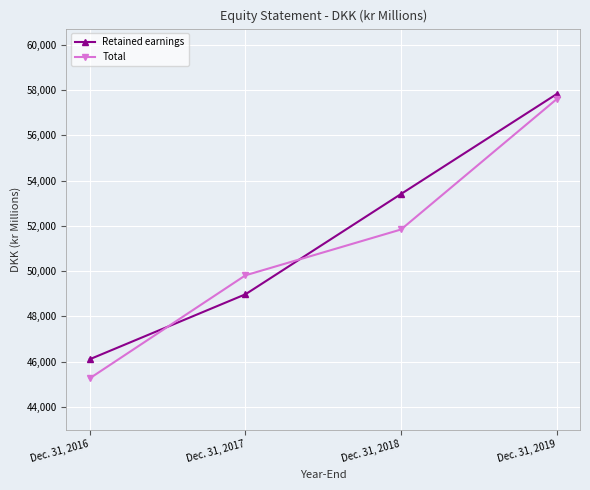

What is the average value of the Total series?

51129